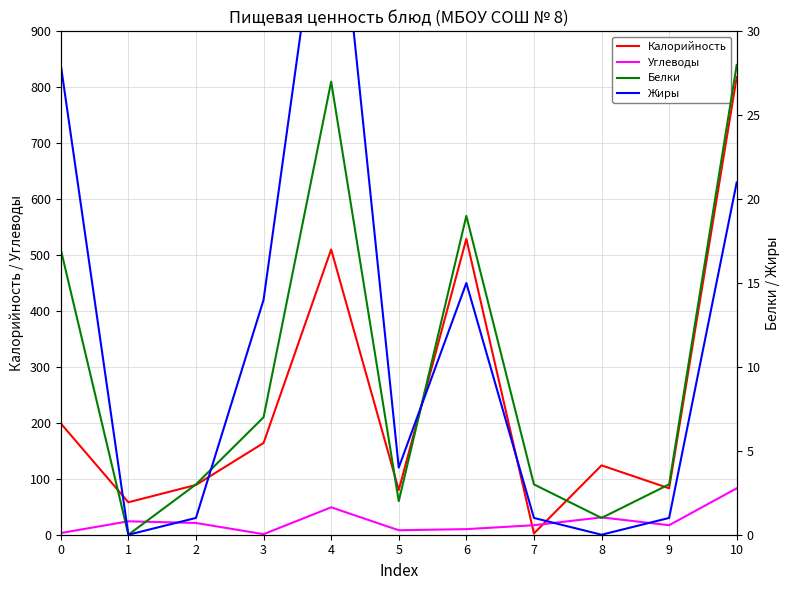

True or false: Белки has a value of 11.3 at 6.

False